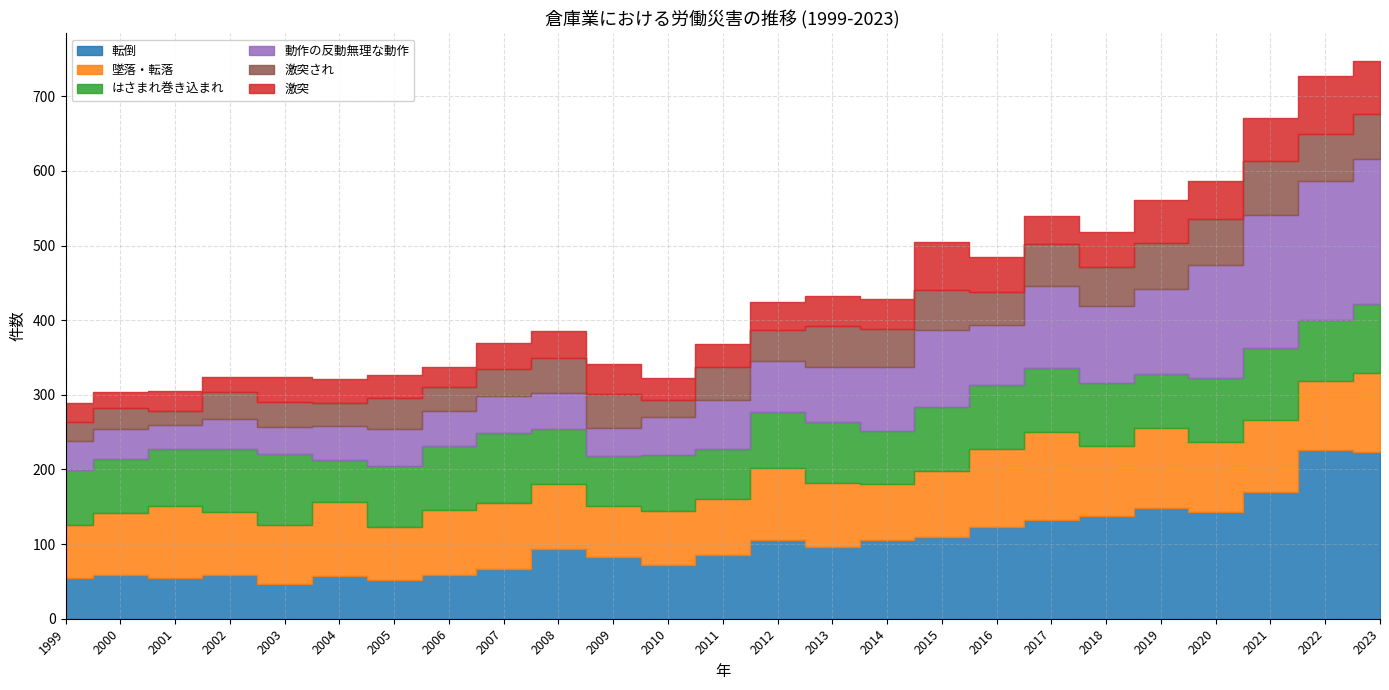

What is the value of the 激突され point at the 19th from the left?

56